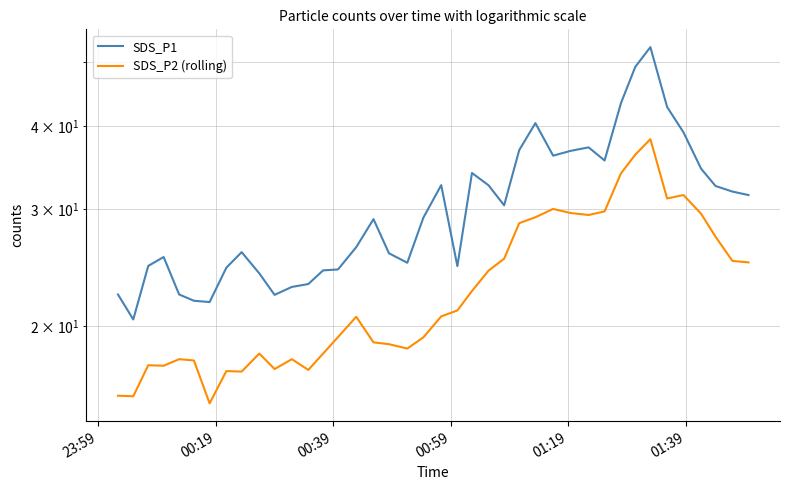

True or false: SDS_P1 has more than 1 points higher than both neighbors.

True